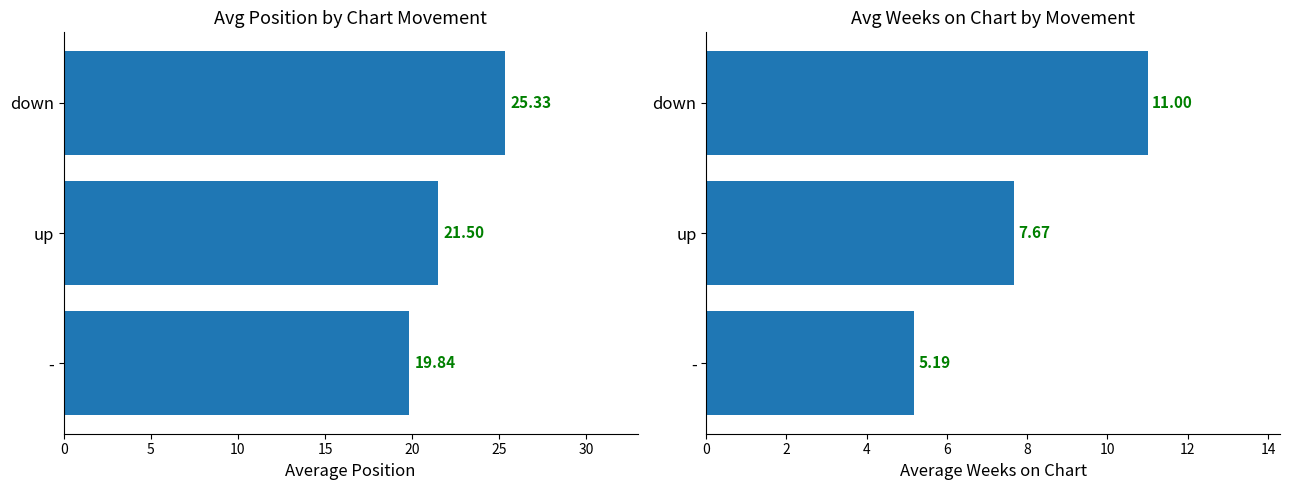

Rank the series by their maximum value, from highest to lowest.

Avg Position, Avg Weeks on Chart